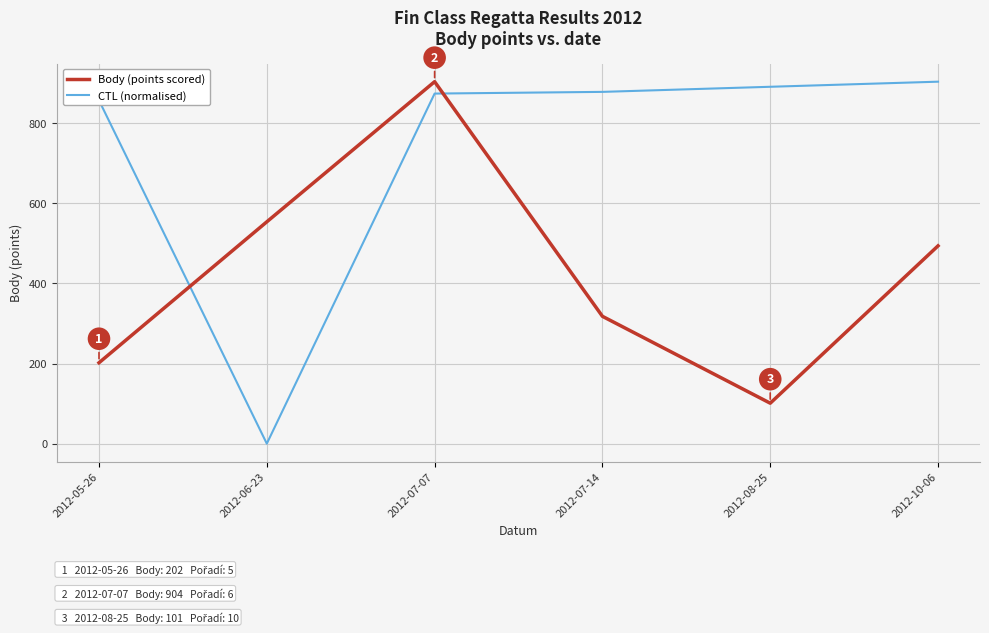

At 2012-06-23, list the series in order from smallest to largest.

CTL (normalised), Body (points scored)